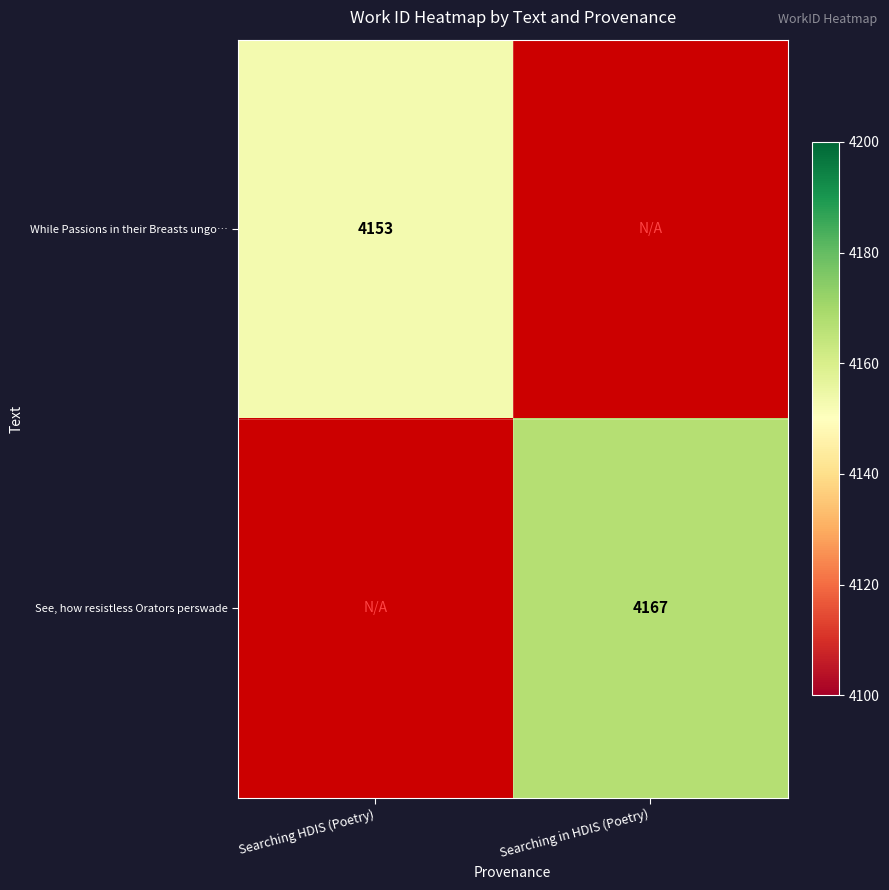

Which has a higher value, Searching HDIS (Poetry) or Searching in HDIS (Poetry)?

Searching in HDIS (Poetry)